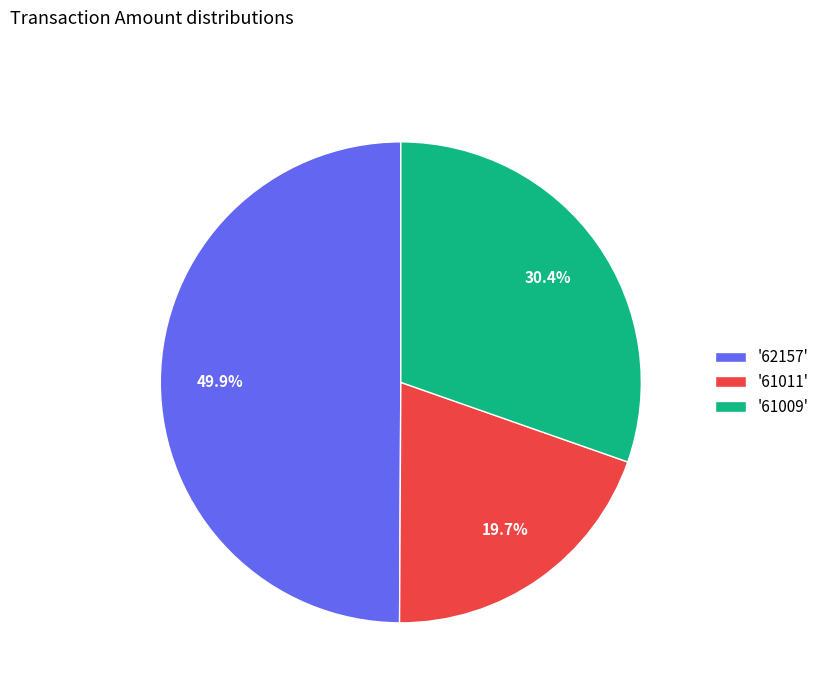

To the nearest percent, what is the difference between the largest and smallest slice percentages?

30%